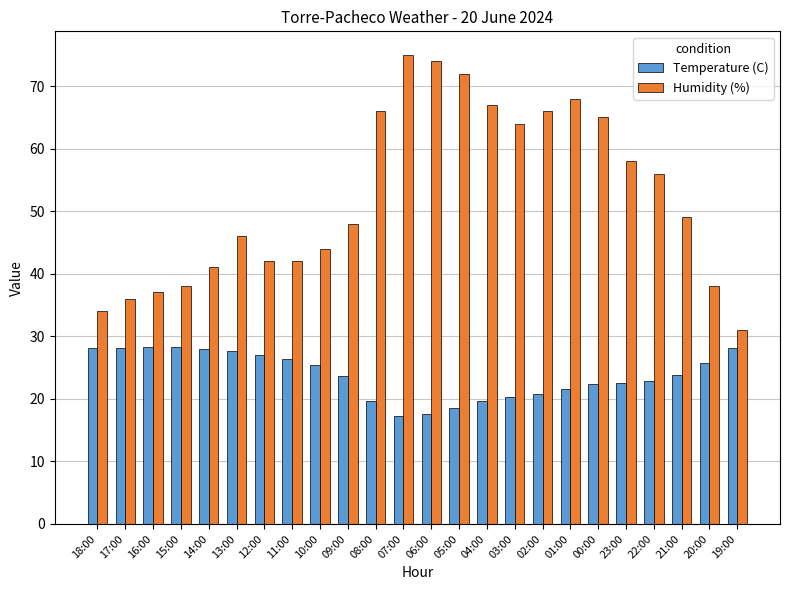

Between 00:00 and 22:00, which series saw the biggest shift?

Humidity (%)